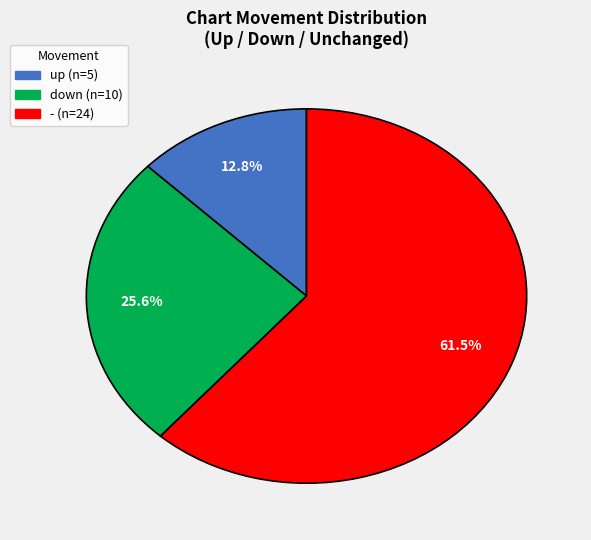

How many segments does this pie chart have?

3